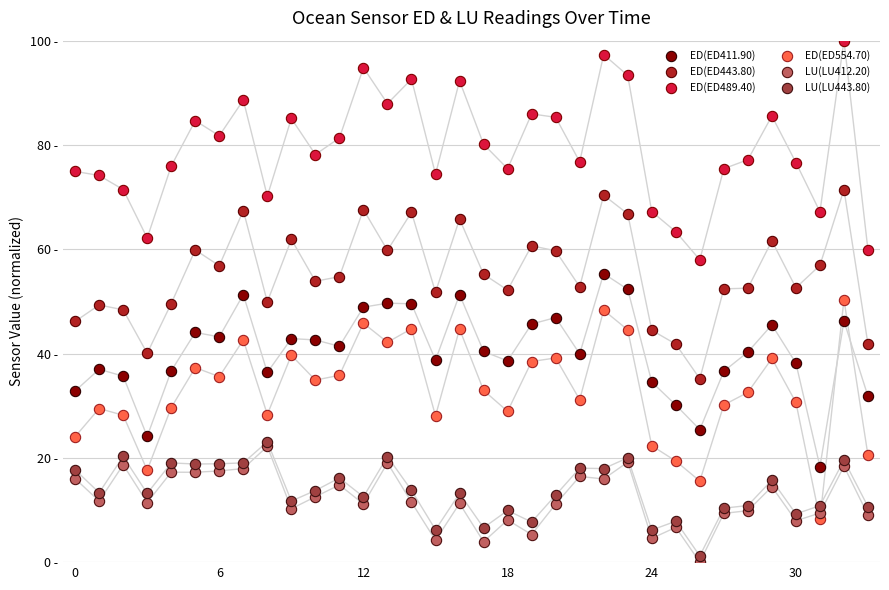

Which series has the largest Y range (max minus min)?

ED(ED554.70)